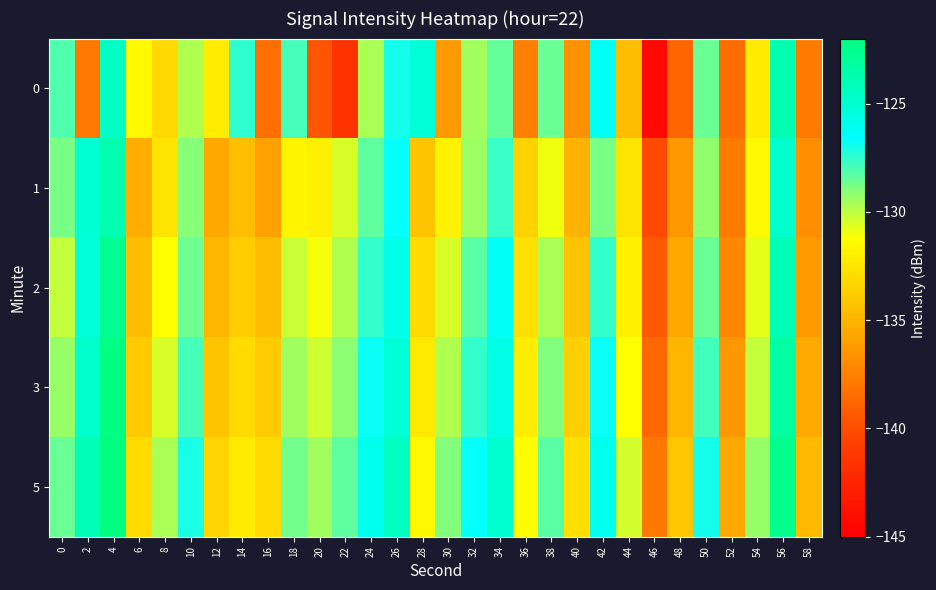

How many distinct data groups are displayed?

5